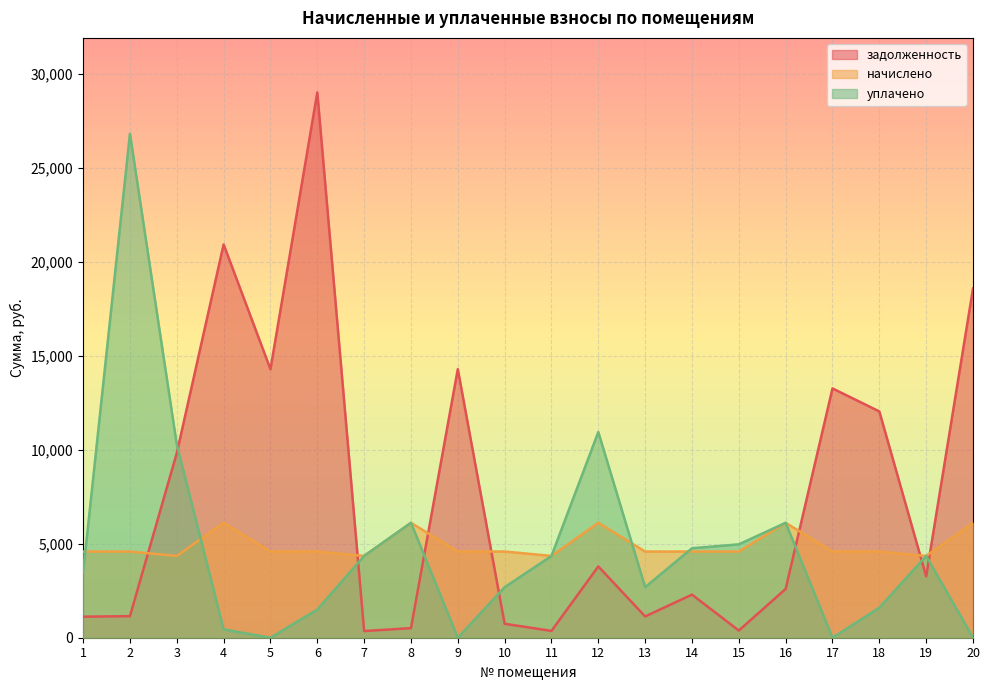

Where is начислено nearest to the value 5233?

1